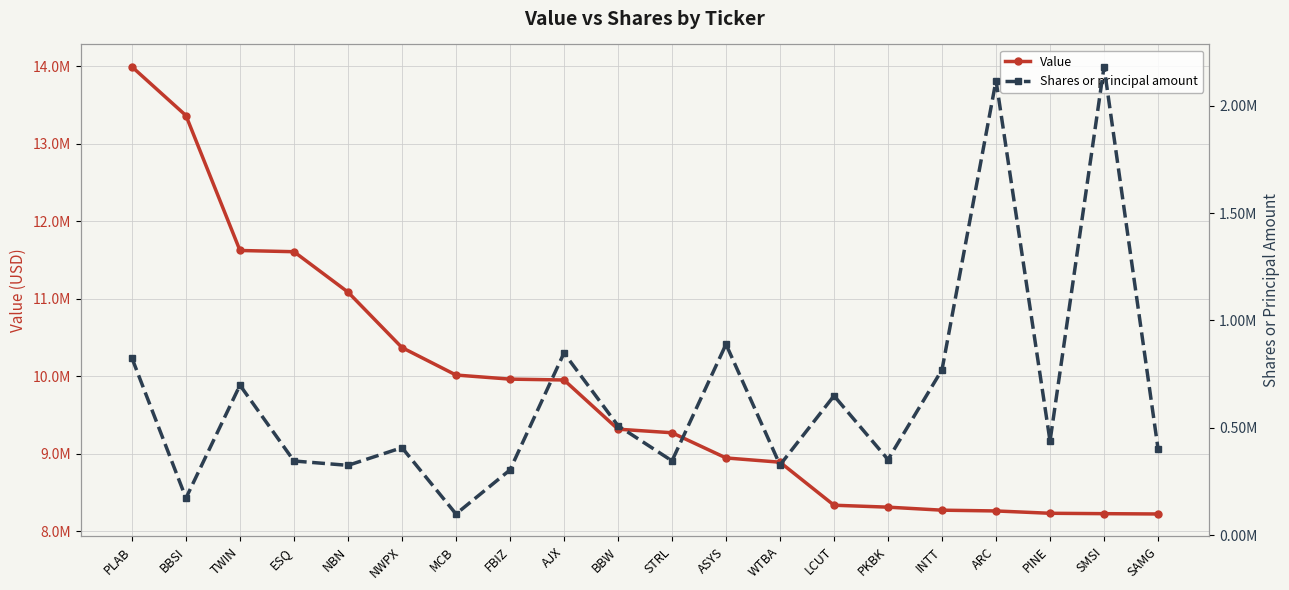

Which series has the largest total across all categories?

Value